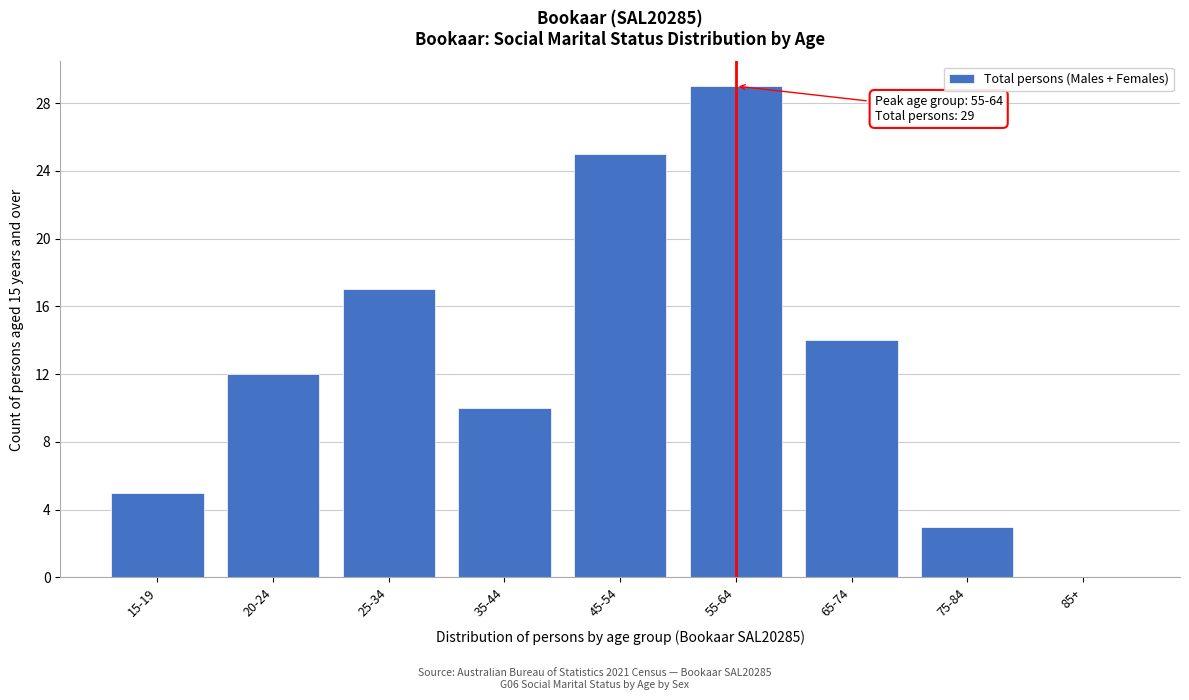

Reading left to right, list all the values displayed in this chart.

15-19=5	20-24=12	25-34=17	35-44=10	45-54=25	55-64=29	65-74=14	75-84=3	85+=0